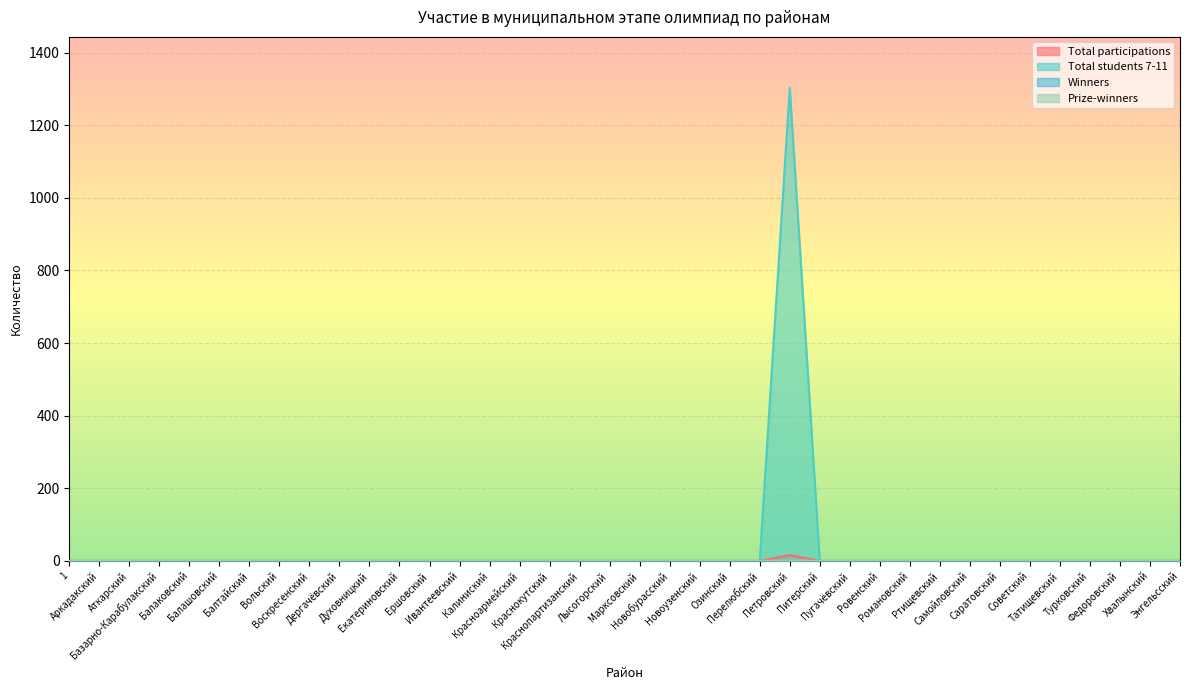

How many values in the Prize-winners series exceed 0?

1